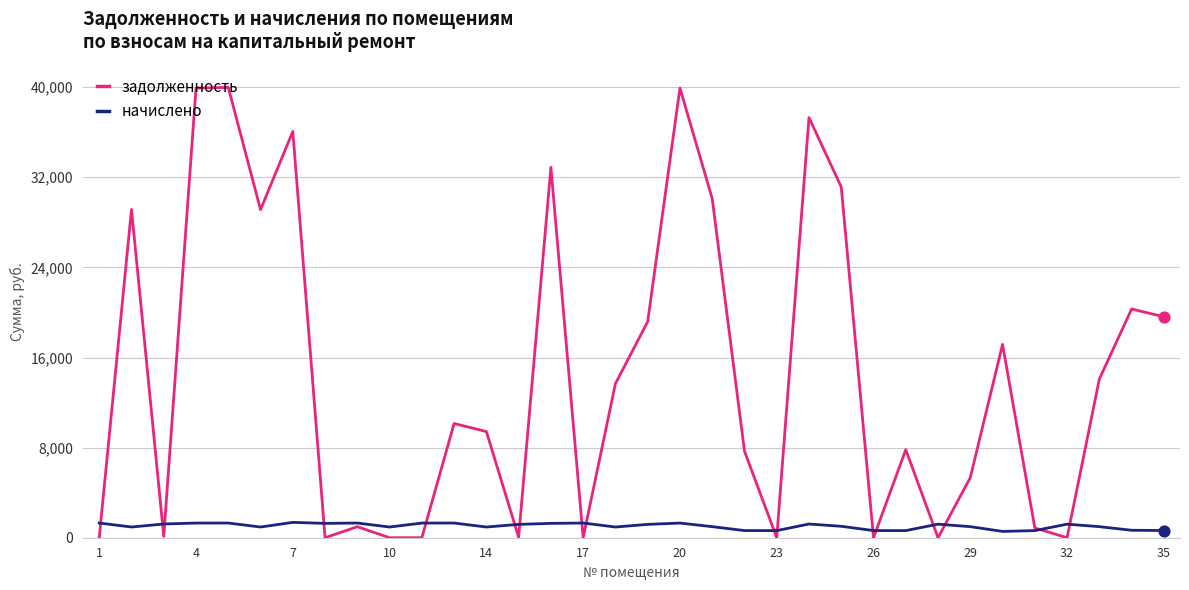

What is the highest value of the начислено series?

1363.4